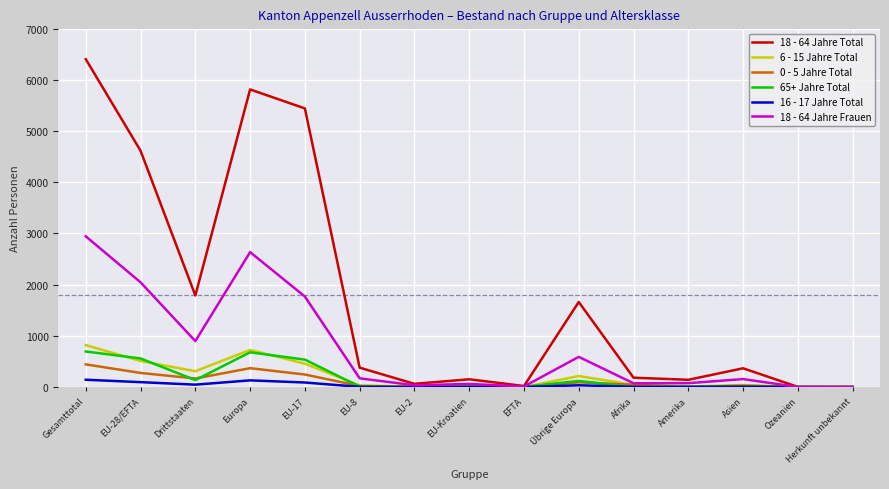

At which category is the sum across all series the highest?

Gesamttotal